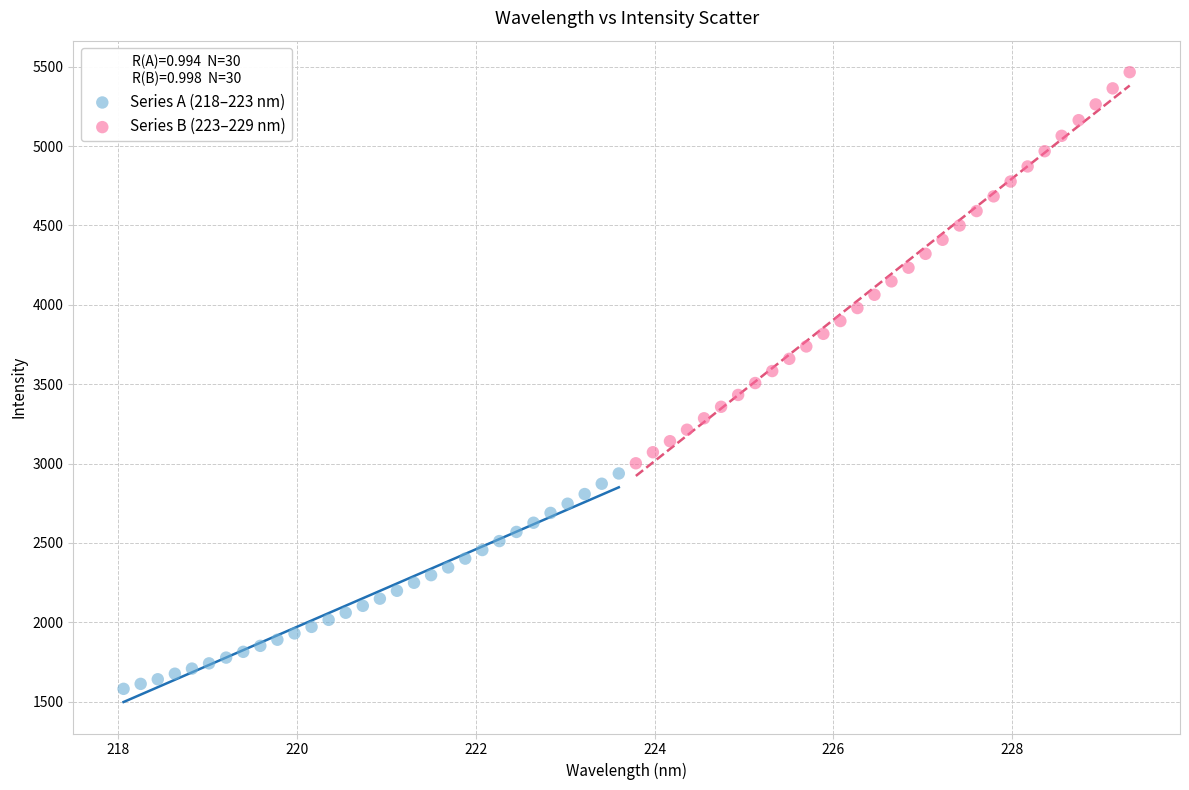

Which series has the largest Y range (max minus min)?

Series B (223–229 nm)